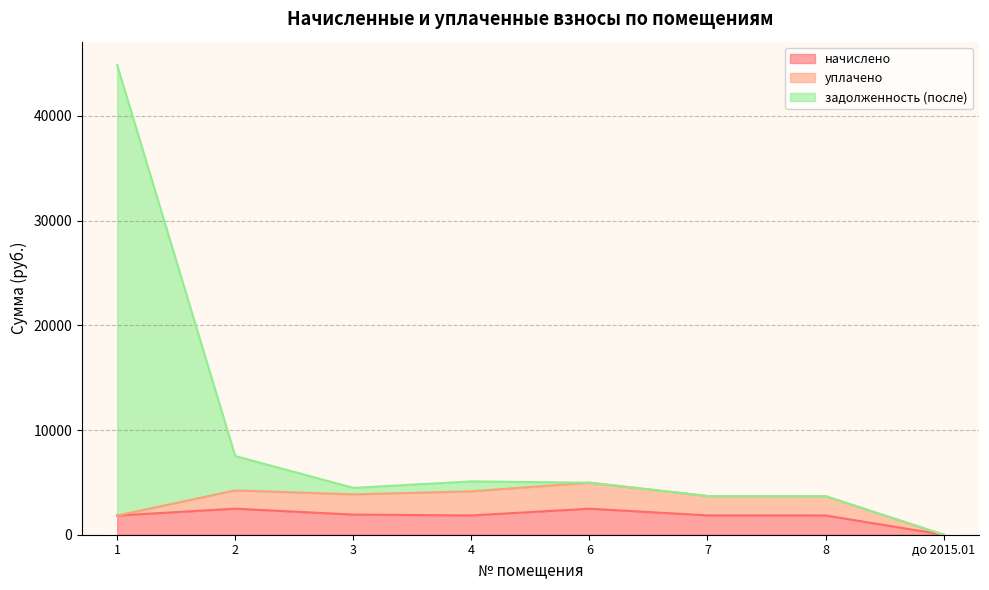

What is the label of the 8th point from the left?

до 2015.01